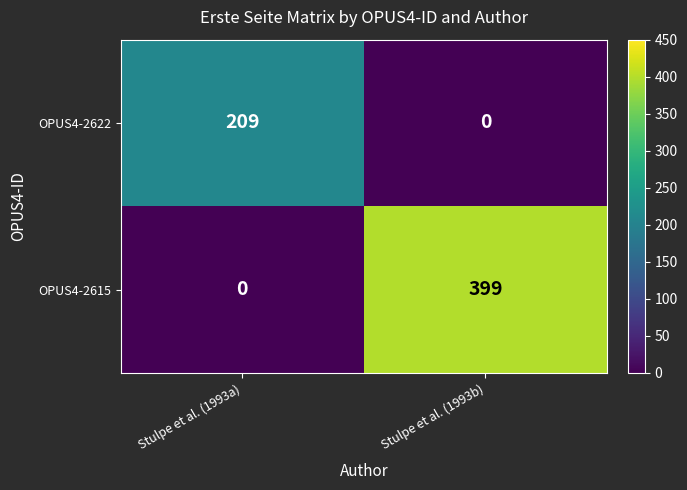

What is the average value of the OPUS4-2615 series?

200